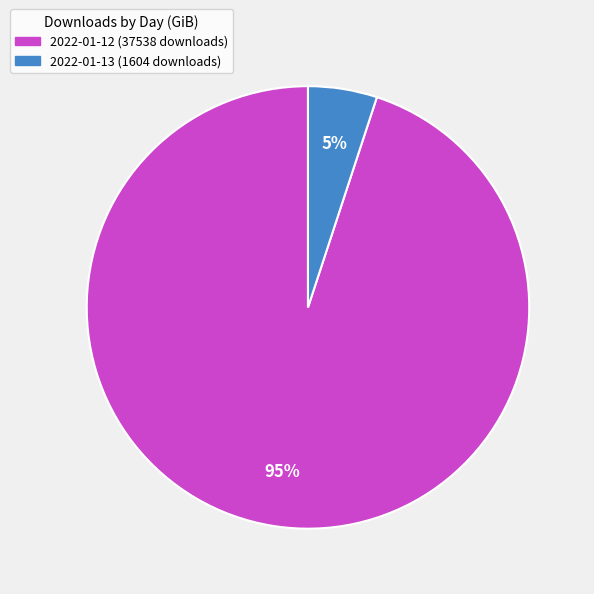

To the nearest percent, what is the difference between the 2022-01-12 (37538 downloads) and 2022-01-13 (1604 downloads) slice percentages?

90%